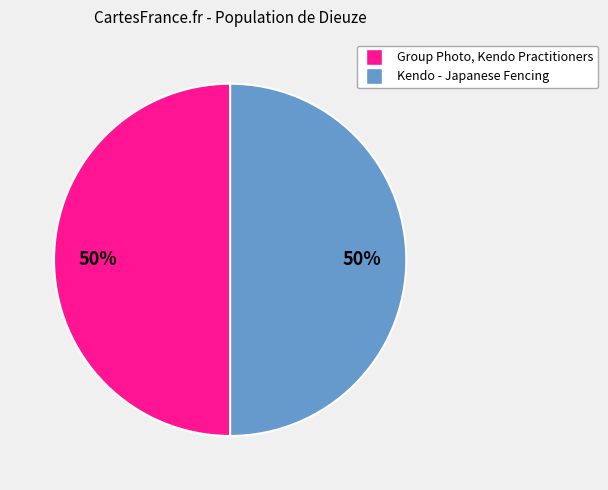

True or false: Group Photo, Kendo Practitioners accounts for 50% of the total.

True